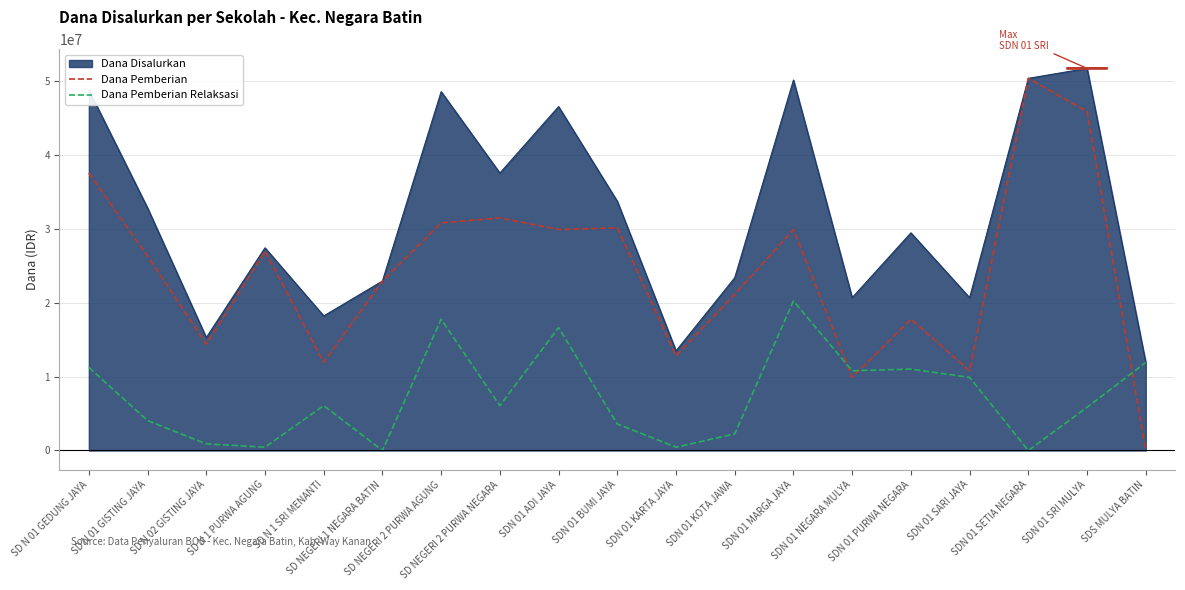

After their last crossing, which series has the higher values: Dana Pemberian Relaksasi or Dana Pemberian?

Dana Pemberian Relaksasi